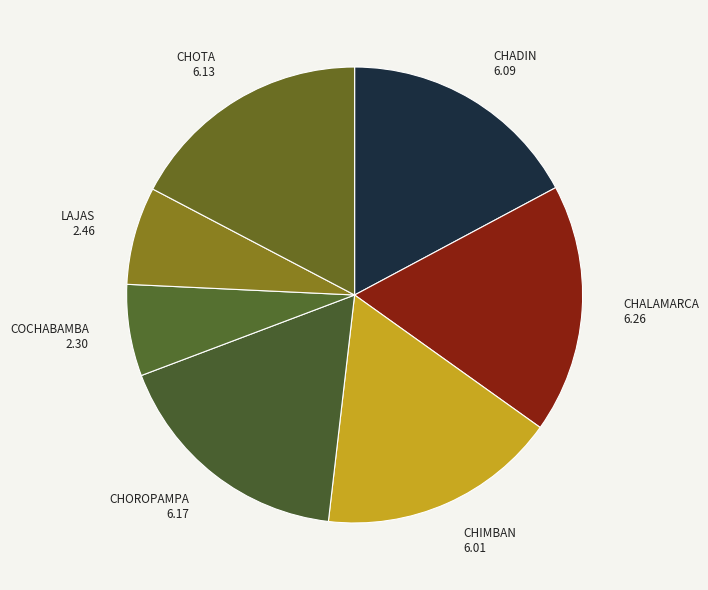

Is there a majority slice in this chart?

No